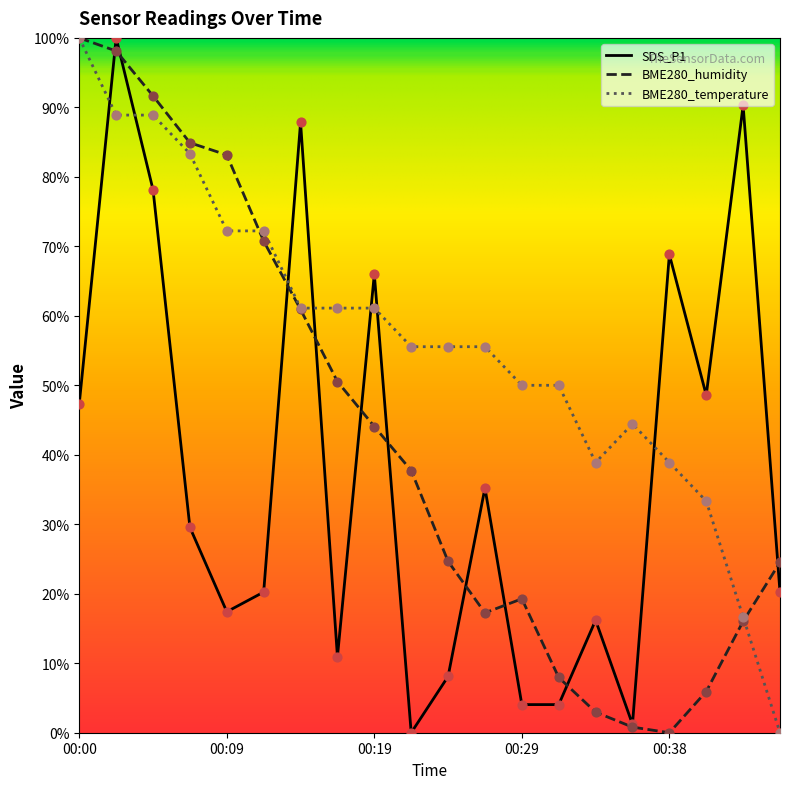

What are all the series names shown in the legend?

SDS_P1, BME280_humidity, BME280_temperature